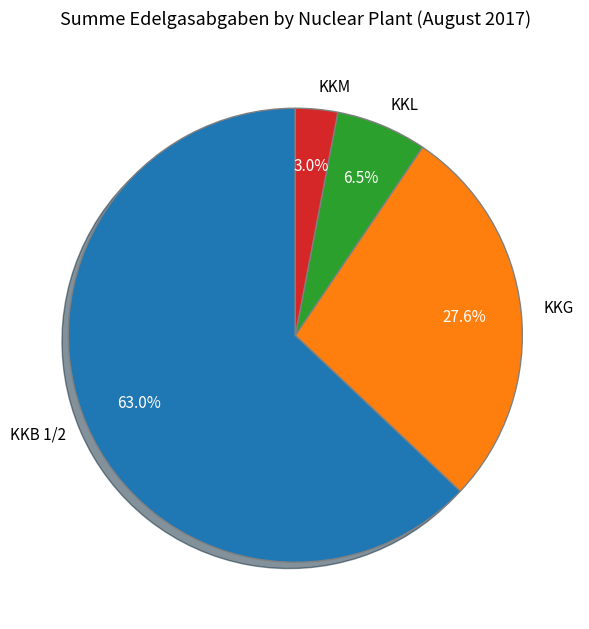

Which slice represents more than half of the pie?

KKB 1/2